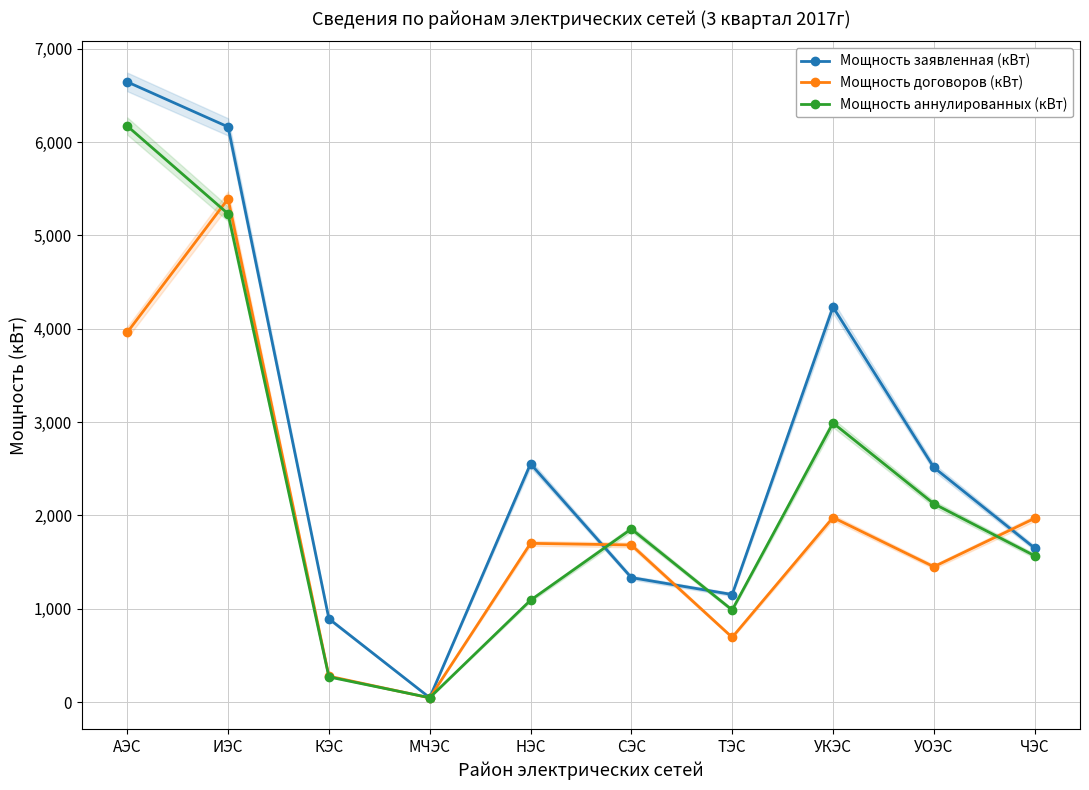

Where does the Мощность заявленная (кВт) series first go above 2514?

АЭС